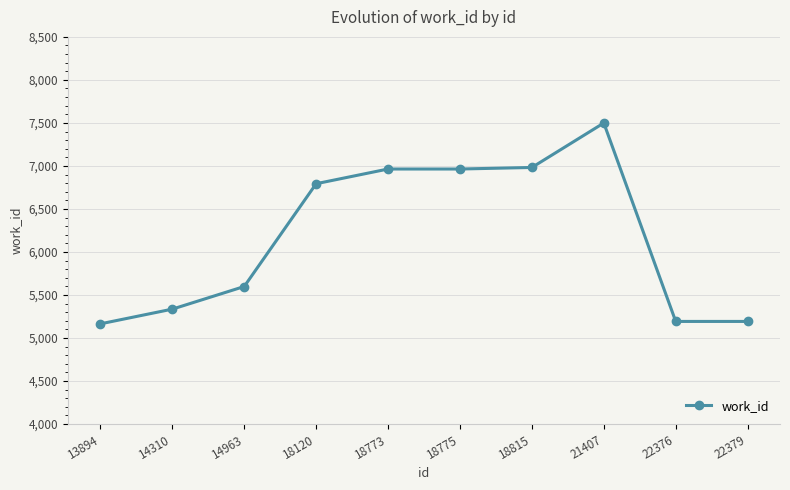

Reading left to right, transcribe all the data shown in this chart.

13894=5164	14310=5335	14963=5598	18120=6793	18773=6964	18775=6964	18815=6982	21407=7499	22376=5192	22379=5192